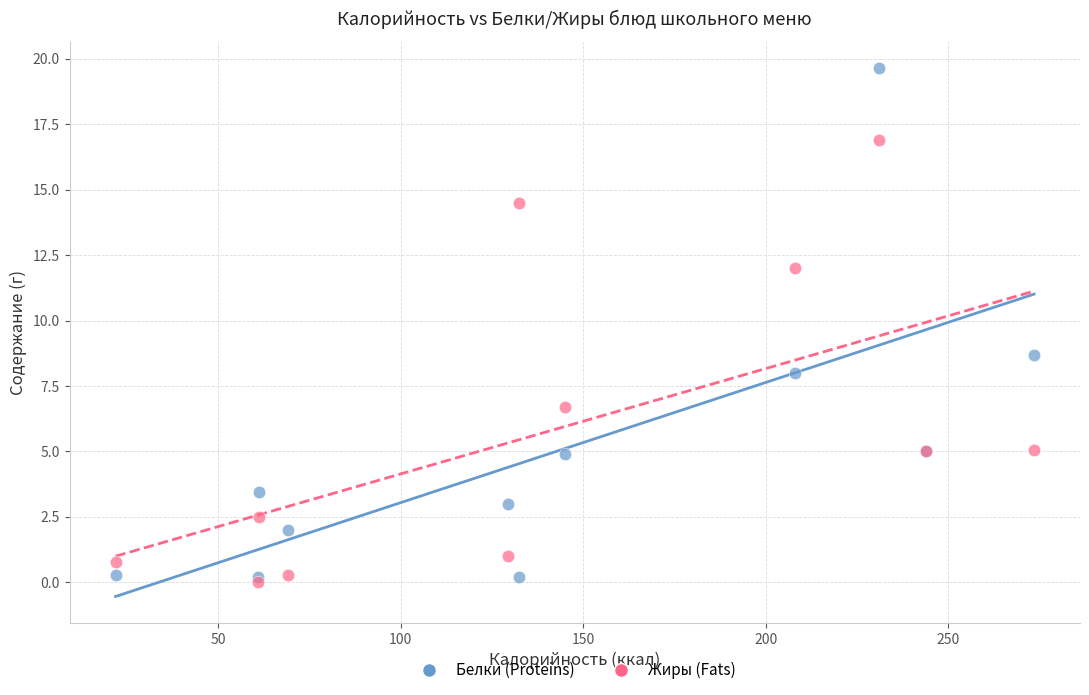

Which series reaches the maximum Y coordinate?

Белки (Proteins)